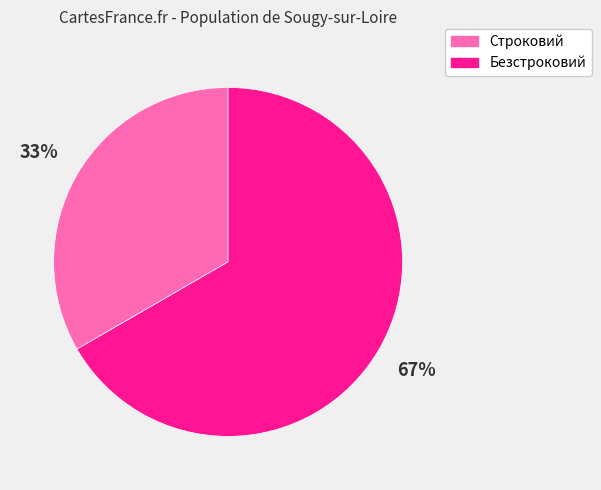

Which slice represents more than half of the pie?

Безстроковий